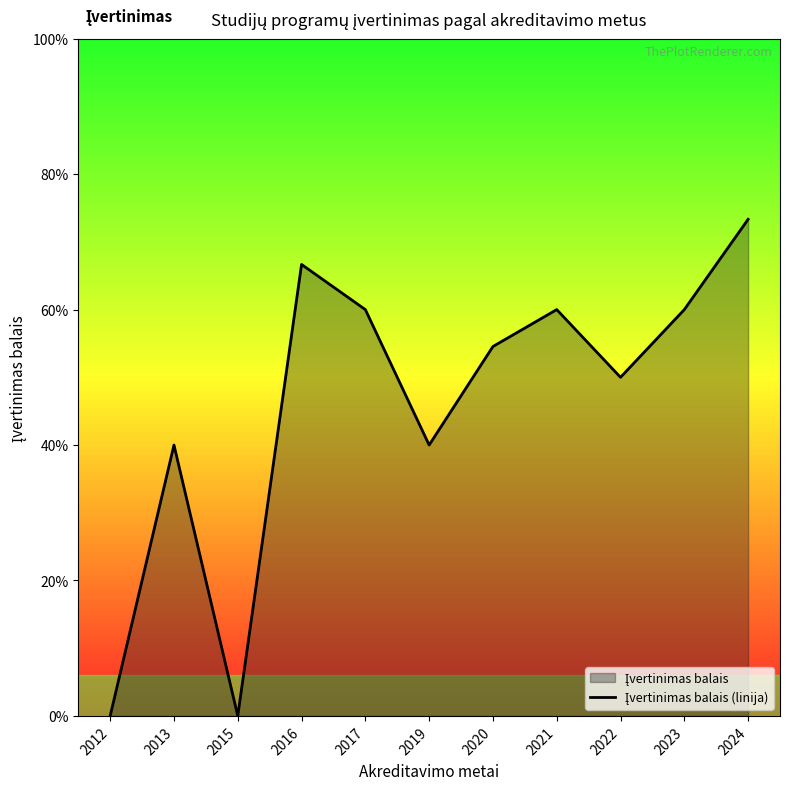

Approximately how many times larger is the value at 2023 compared to 2019?

1.5